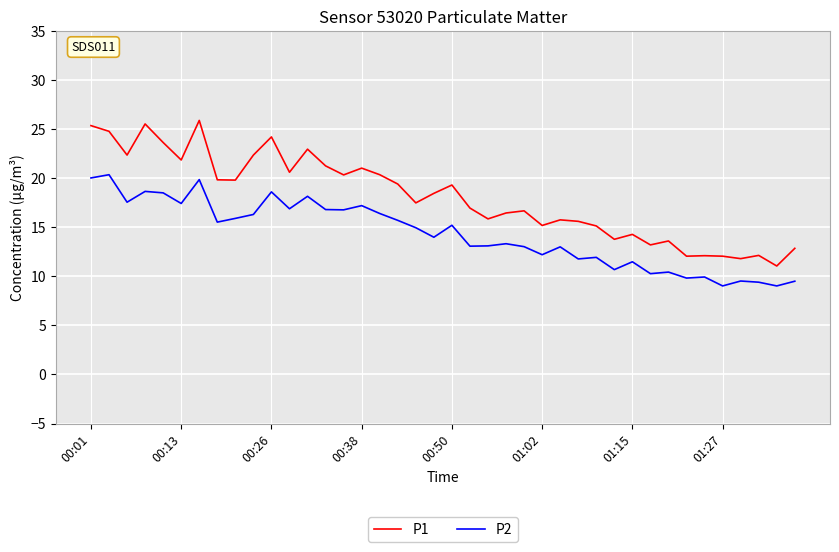

Rank the series by their average value, from highest to lowest.

P1, P2